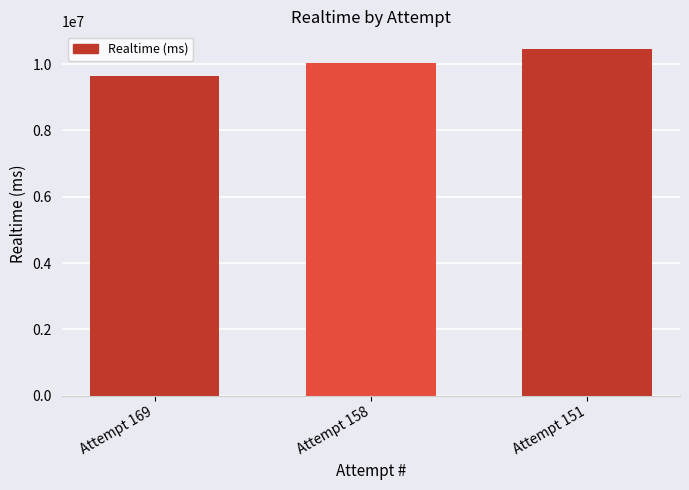

What is the minimum value shown in the chart?

9627748